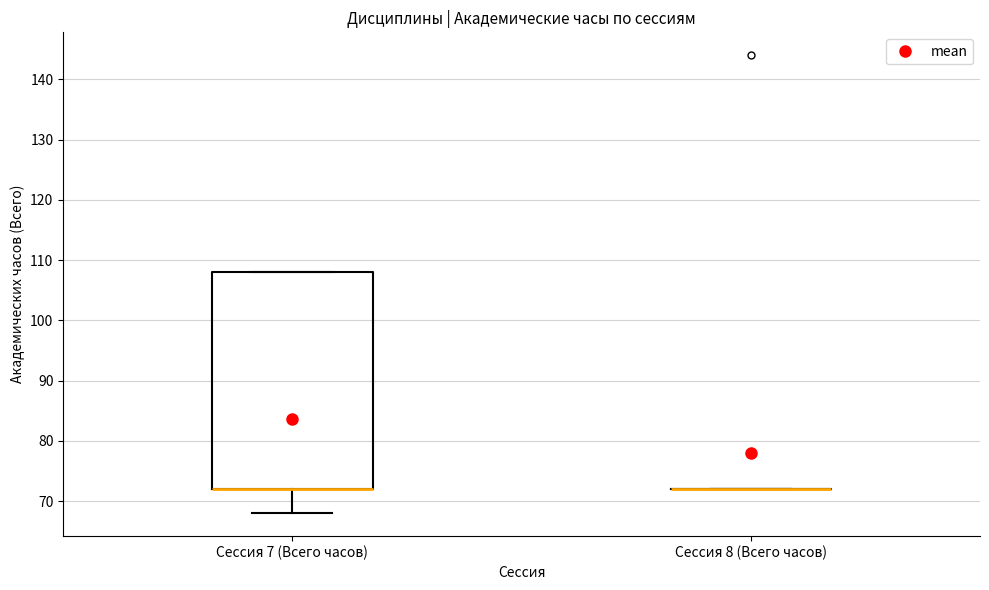

Reading left to right, read every box against the y-axis: the position of its median line, the range the box covers, and the ends of its whiskers. The values are not printed on the chart, so give them approximately, as read against the axis.

Сессия 7 (Всего часов): median 72 (drawn on the box's lower edge), box 72 to 108, whiskers 68 to 108
Сессия 8 (Всего часов): box collapsed to a line at 72, whiskers 72 to 72